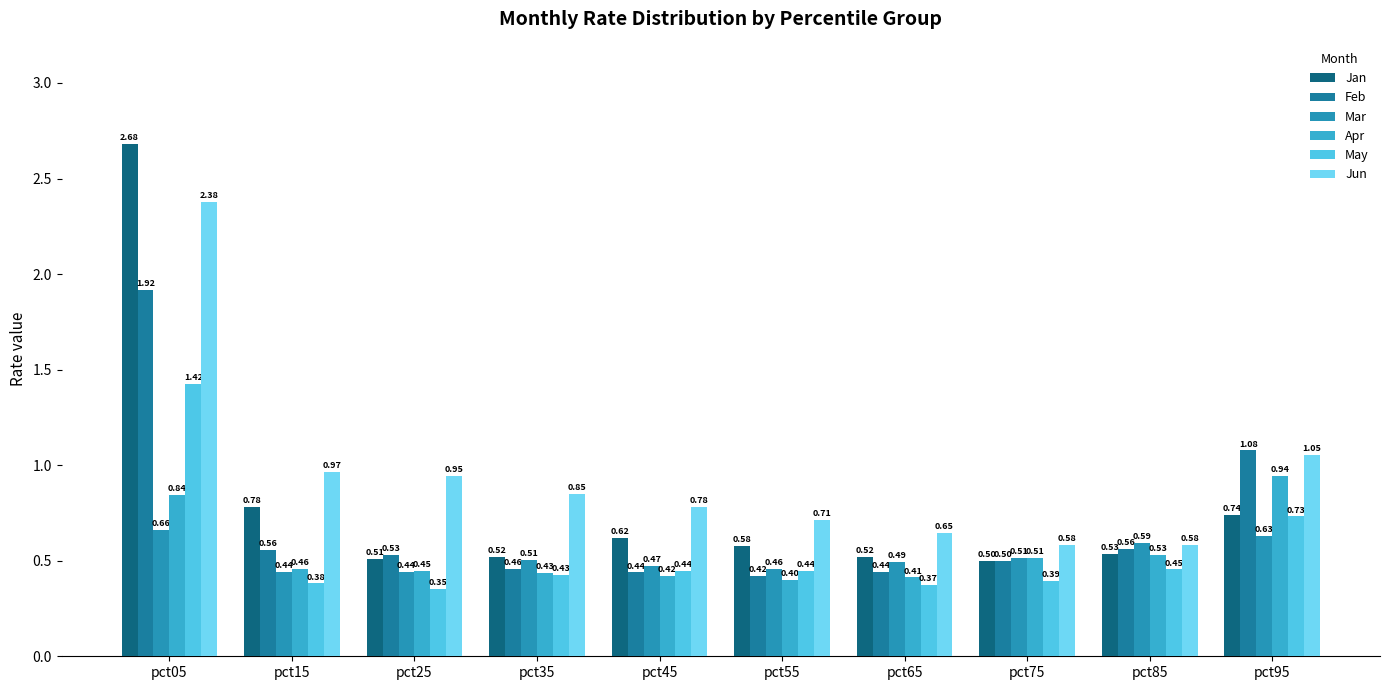

How many May values are between 0 and 1?

9